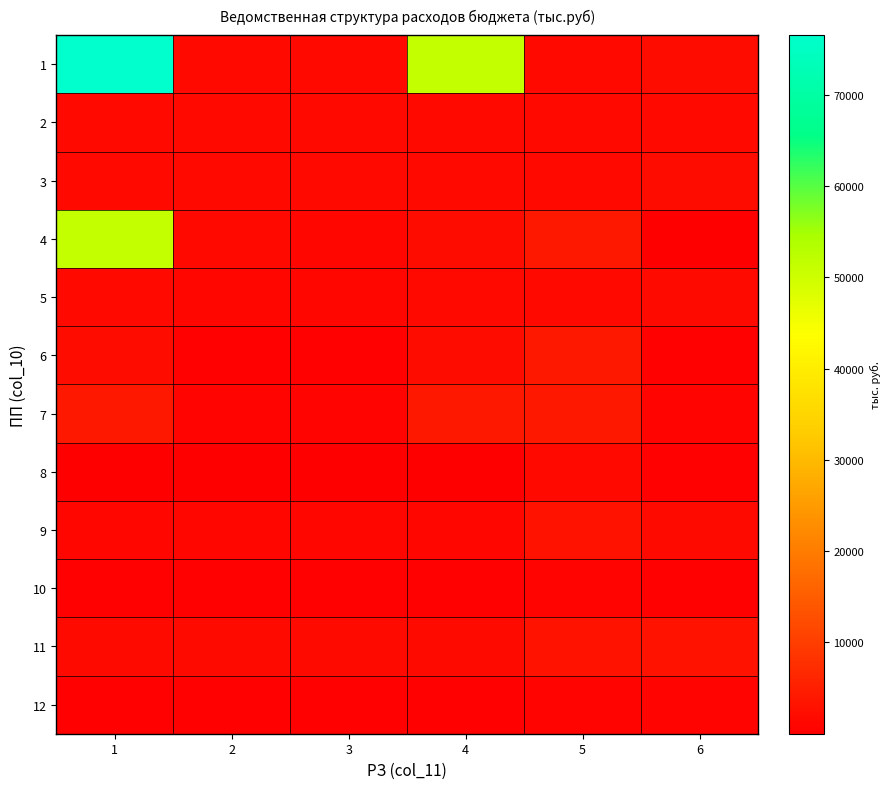

Which label corresponds to the smallest value in the chart?

2